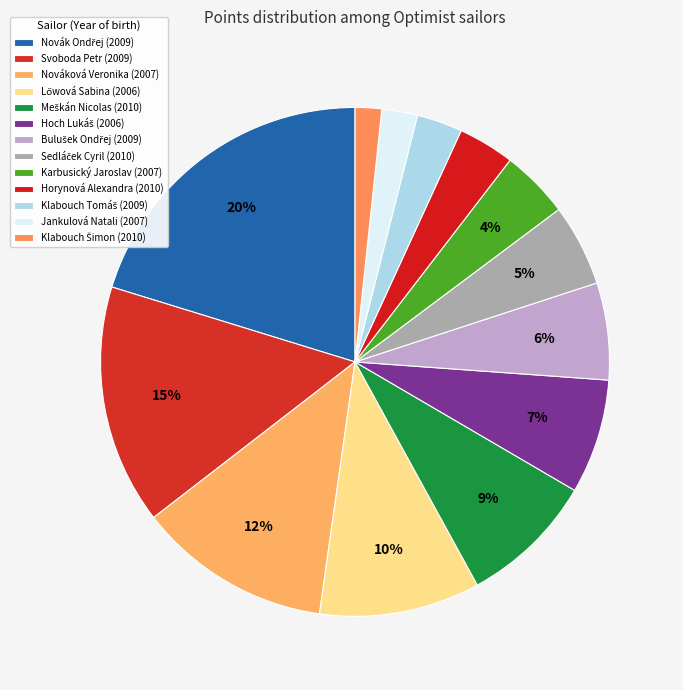

What is the change in value from Novák Ondřej (2009) to Meškán Nicolas (2010)?

-699